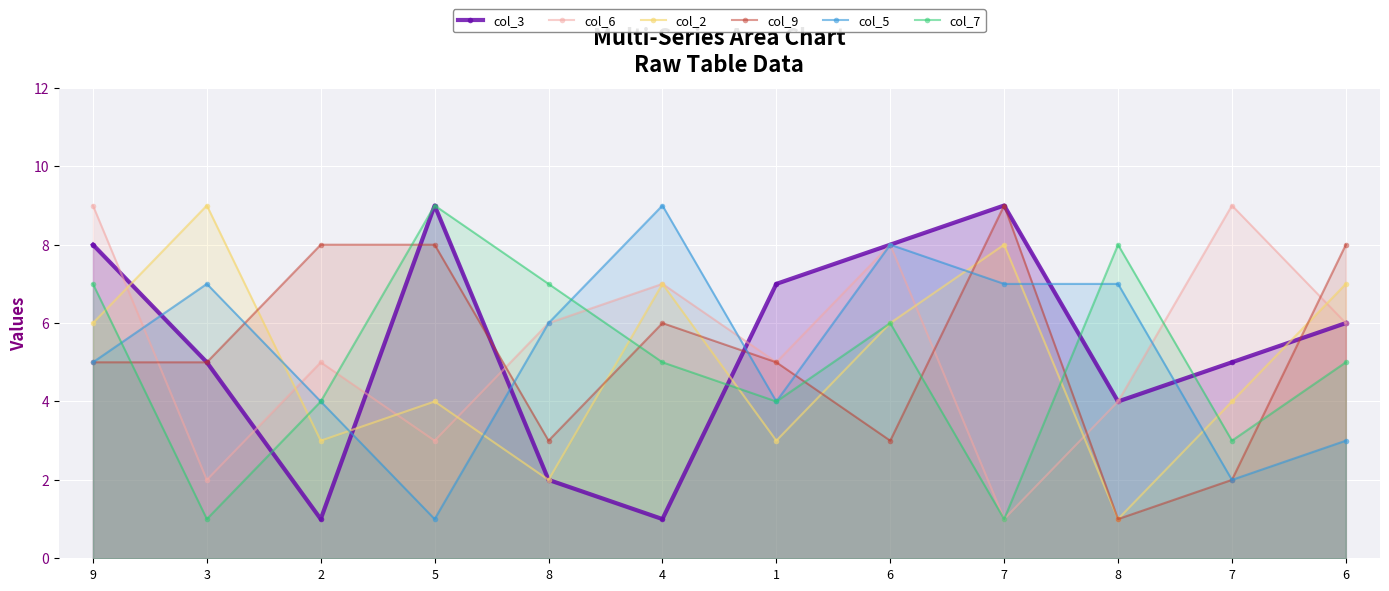

Reading left to right, transcribe all the data shown in this chart.

col_3: 8	5	1	9	2	1	7	8	9	4	5	6
col_6: 9	2	5	3	6	7	5	8	1	4	9	6
col_2: 6	9	3	4	2	7	3	6	8	1	4	7
col_9: 5	5	8	8	3	6	5	3	9	1	2	8
col_5: 5	7	4	1	6	9	4	8	7	7	2	3
col_7: 7	1	4	9	7	5	4	6	1	8	3	5